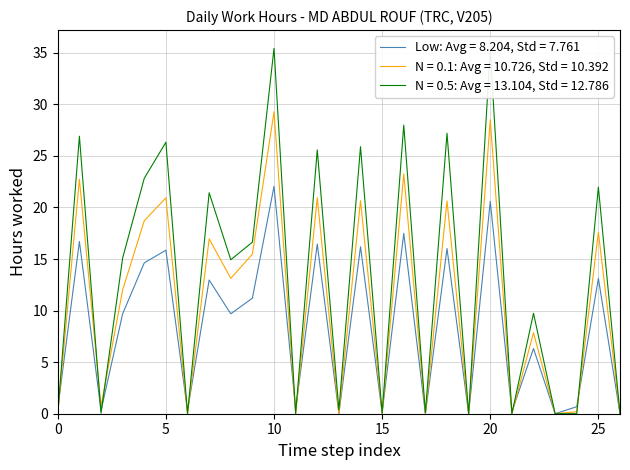

Rank the series by their average value, from highest to lowest.

N = 0.5: Avg = 13.068, Std = 12.742, N = 0.1: Avg = 10.719, Std = 10.387, Low: Avg = 8.204, Std = 7.761